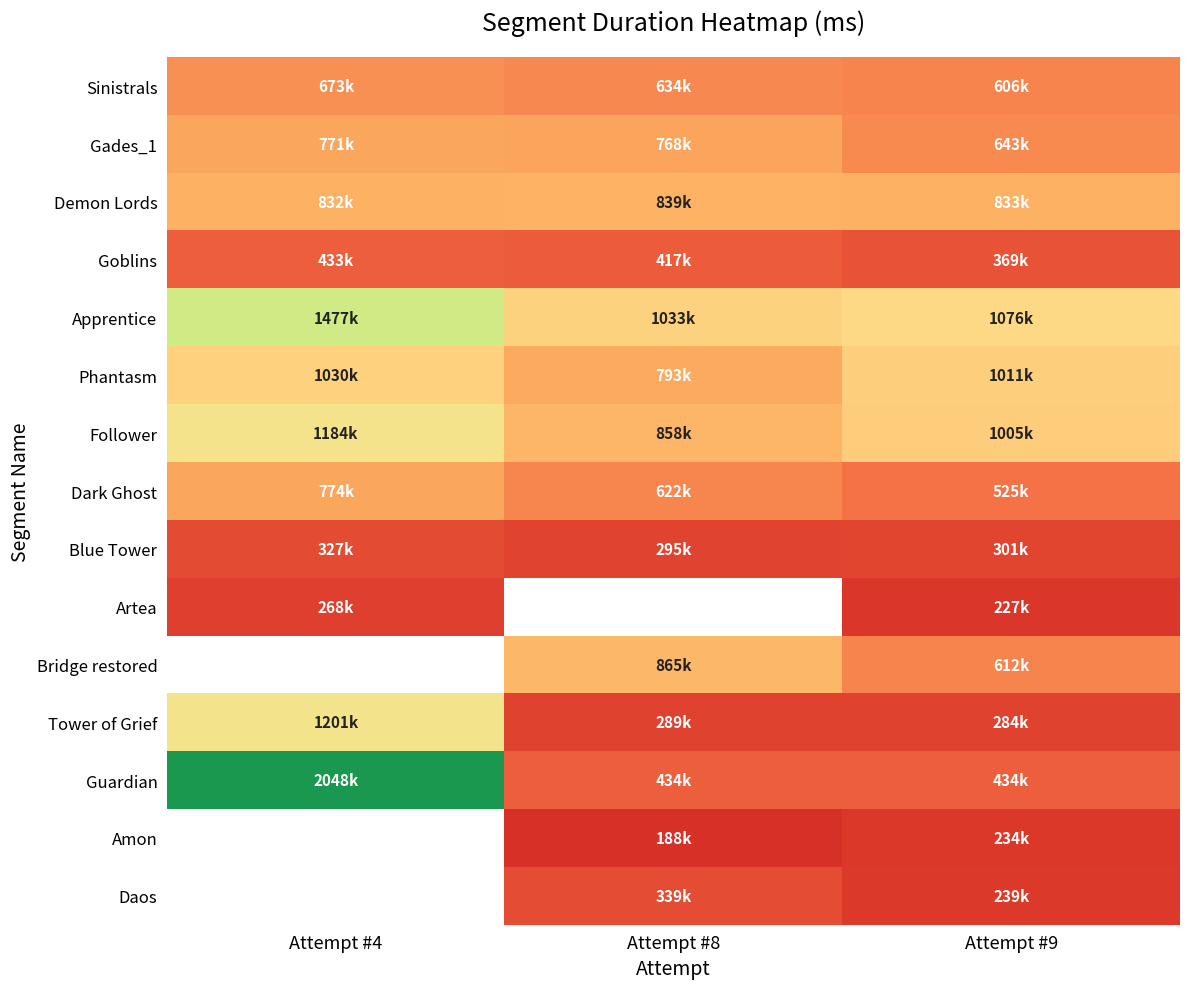

How many data points in Follower are less than 1004730?

1